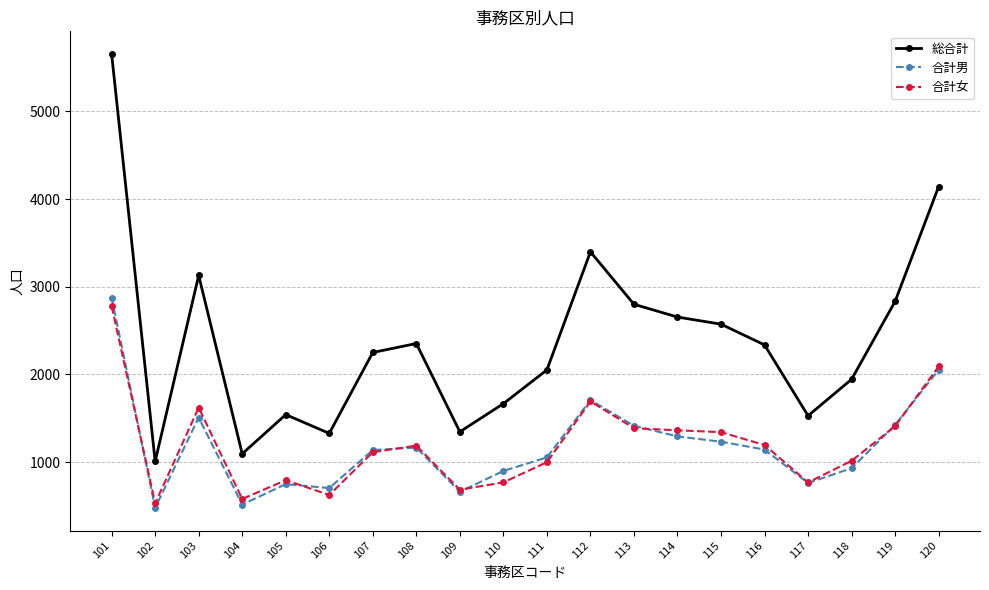

What is the value of the 総合計 point at the 1st from the left?

5655